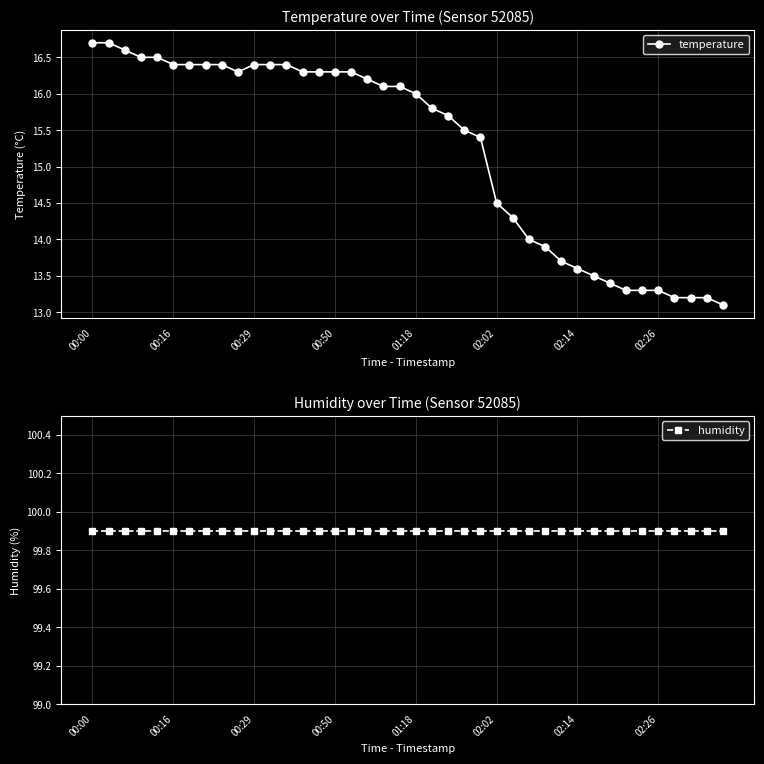

What is the greatest value displayed?

99.9